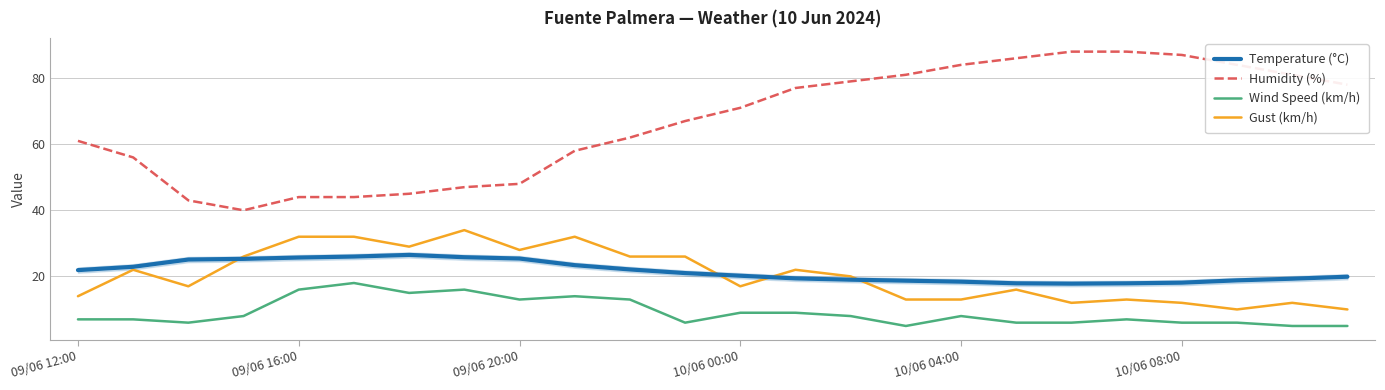

Which series has the largest total across all categories?

Humidity (%)